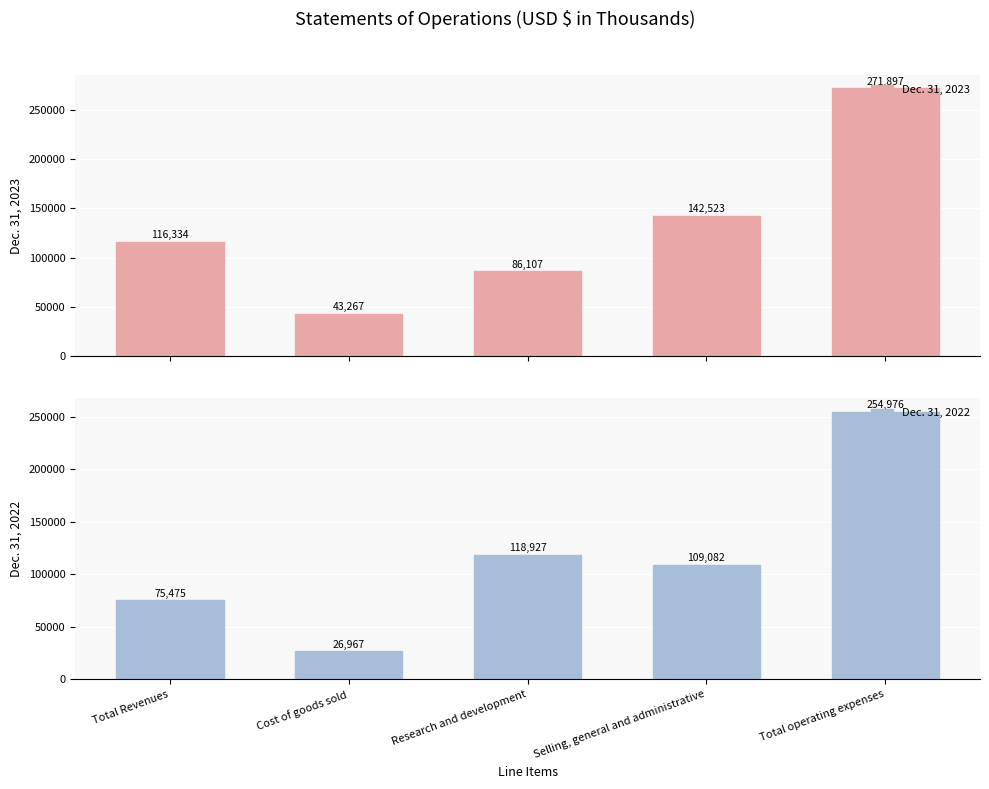

Reading right to left, transcribe all the data shown in this chart.

Dec. 31, 2023: 271897	142523	86107	43267	116334
Dec. 31, 2022: 254976	109082	118927	26967	75475